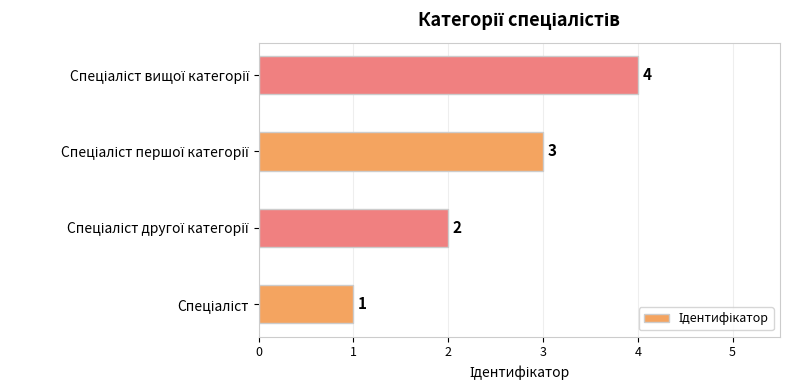

What is the difference between the maximum and minimum values?

3